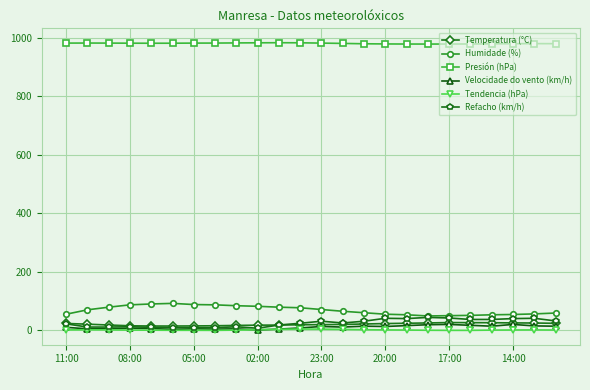

True or false: Humidade (%) and Velocidade do vento (km/h) cross at least once.

False